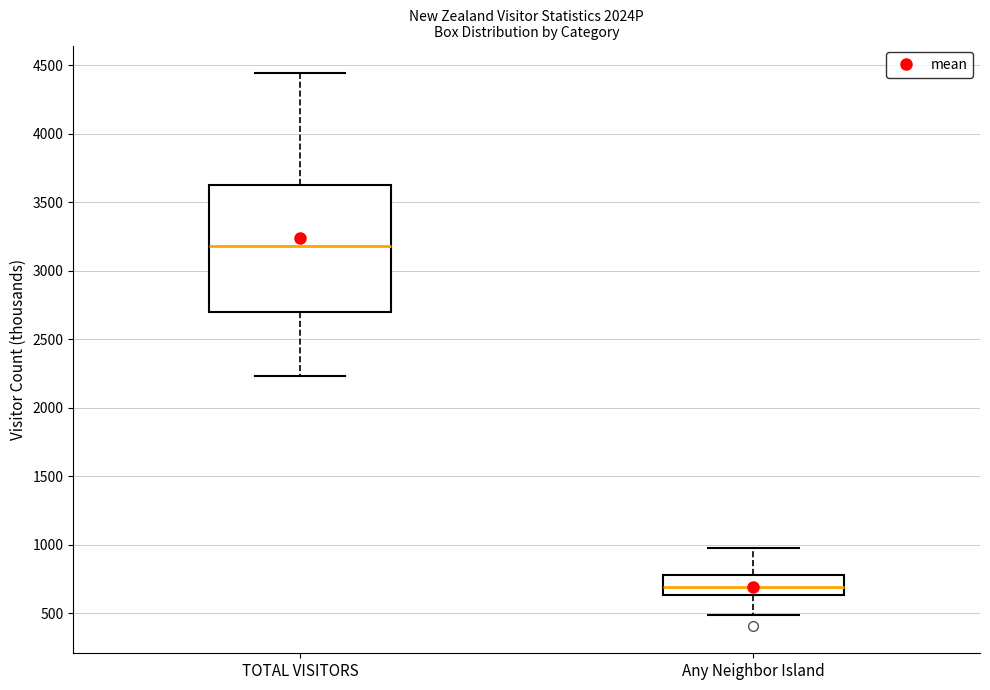

Which box's median line is the highest?

TOTAL VISITORS